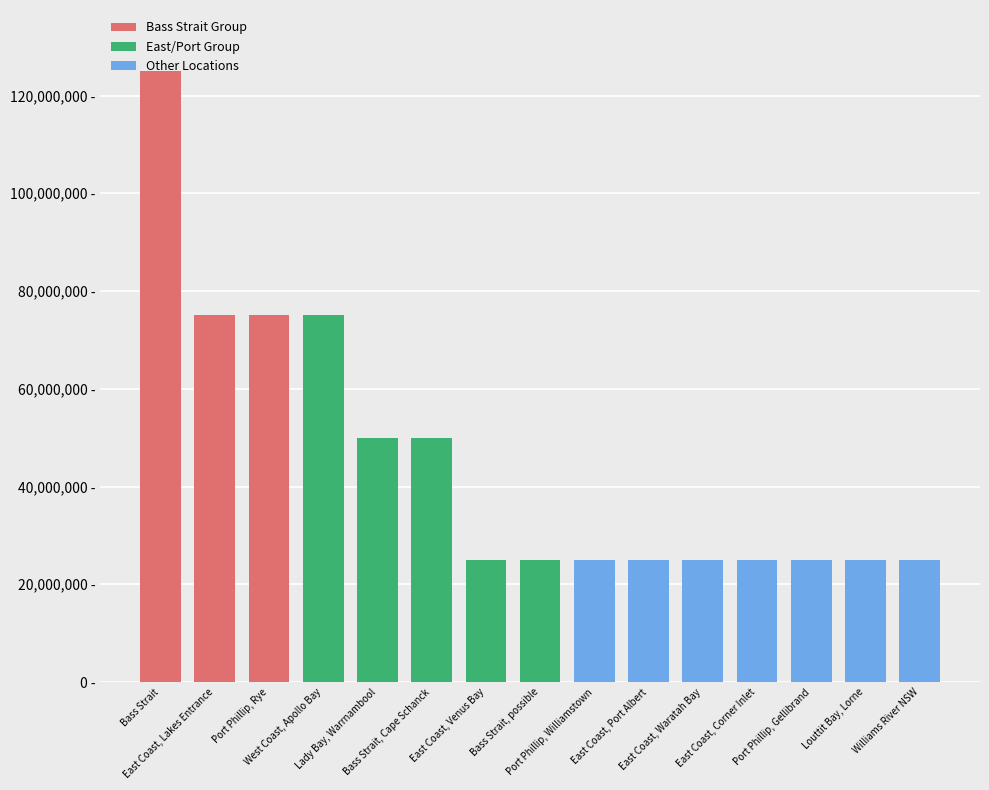

Are the bars horizontal?

No